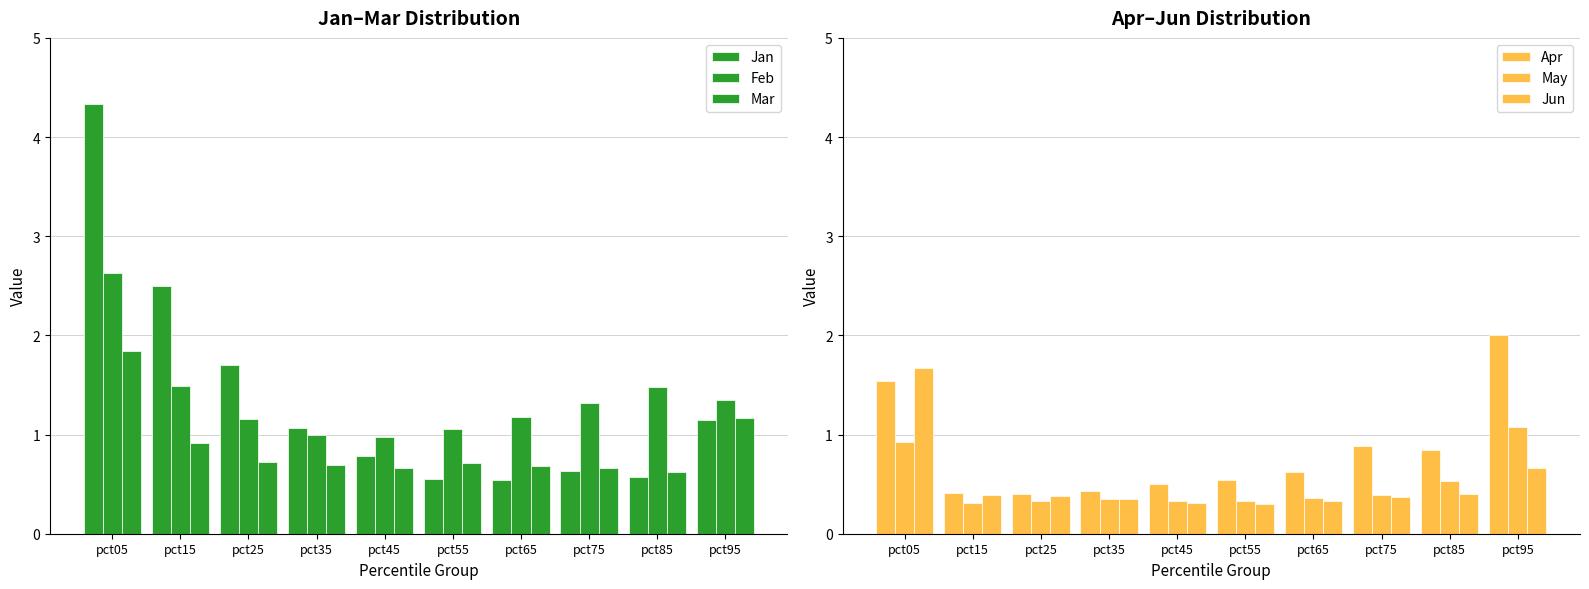

The Mar series shows 1.1 at pct25. True or false?

False